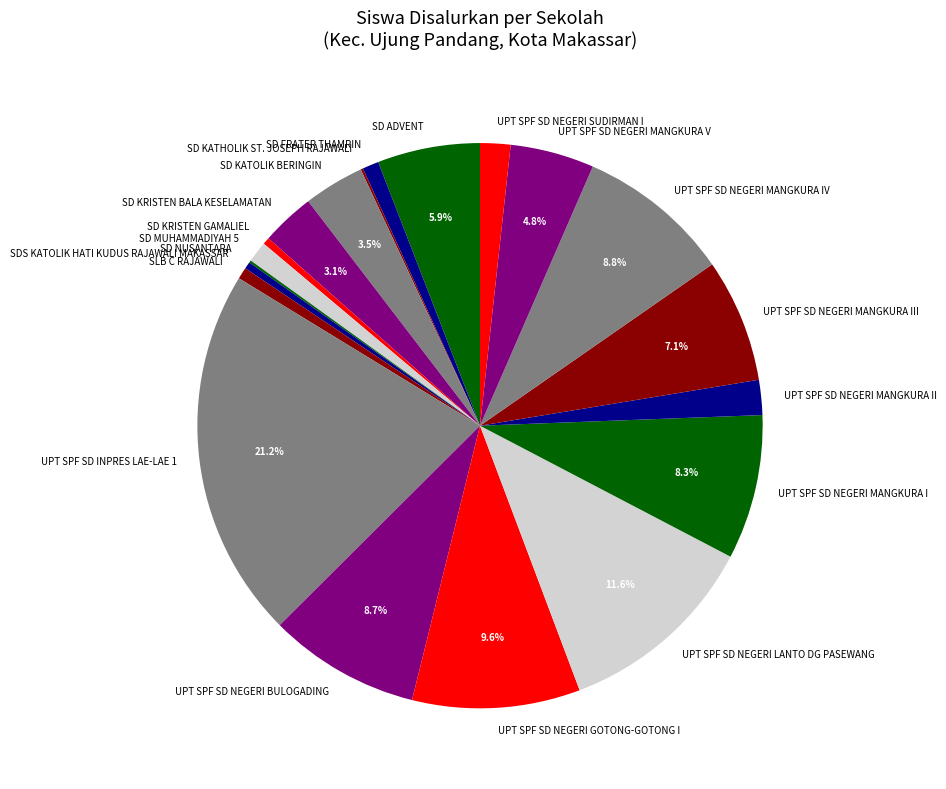

To the nearest percent, what is the average slice percentage?

5%